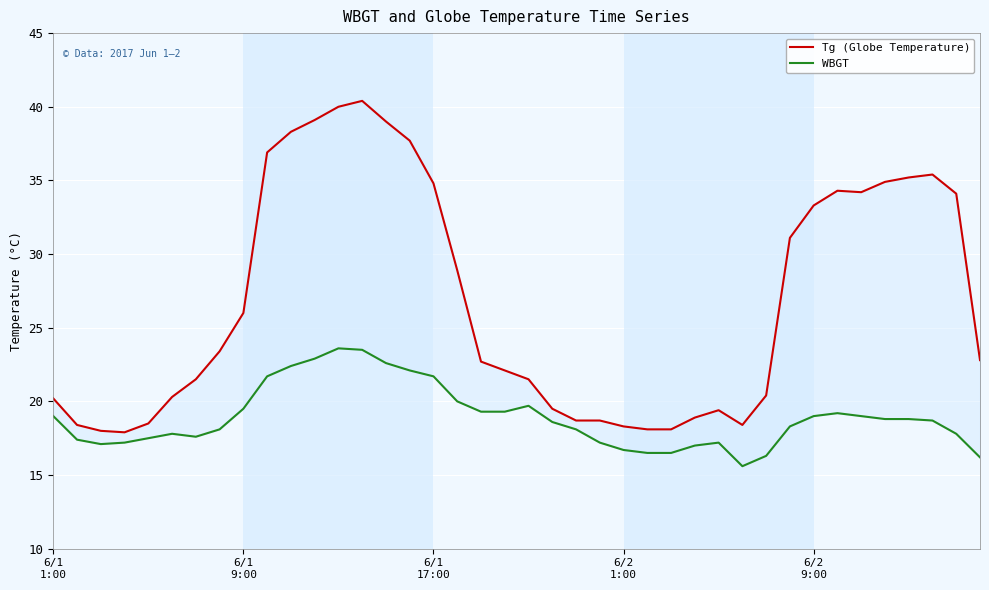

Reading left to right, transcribe all the data shown in this chart.

Tg (Globe Temperature): 20.2	18.4	18.0	17.9	18.5	20.3	21.5	23.4	26.0	36.9	38.3	39.1	40.0	40.4	39.0	37.7	34.8	28.9	22.7	22.1	21.5	19.5	18.7	18.7	18.3	18.1	18.1	18.9	19.4	18.4	20.4	31.1	33.3	34.3	34.2	34.9	35.2	35.4	34.1	22.8
WBGT: 19.0	17.4	17.1	17.2	17.5	17.8	17.6	18.1	19.5	21.7	22.4	22.9	23.6	23.5	22.6	22.1	21.7	20.0	19.3	19.3	19.7	18.6	18.1	17.2	16.7	16.5	16.5	17.0	17.2	15.6	16.3	18.3	19.0	19.2	19.0	18.8	18.8	18.7	17.8	16.2